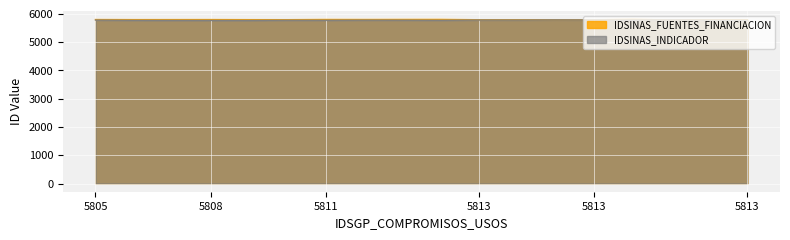

Does the chart display data point markers on the line(s)?

No